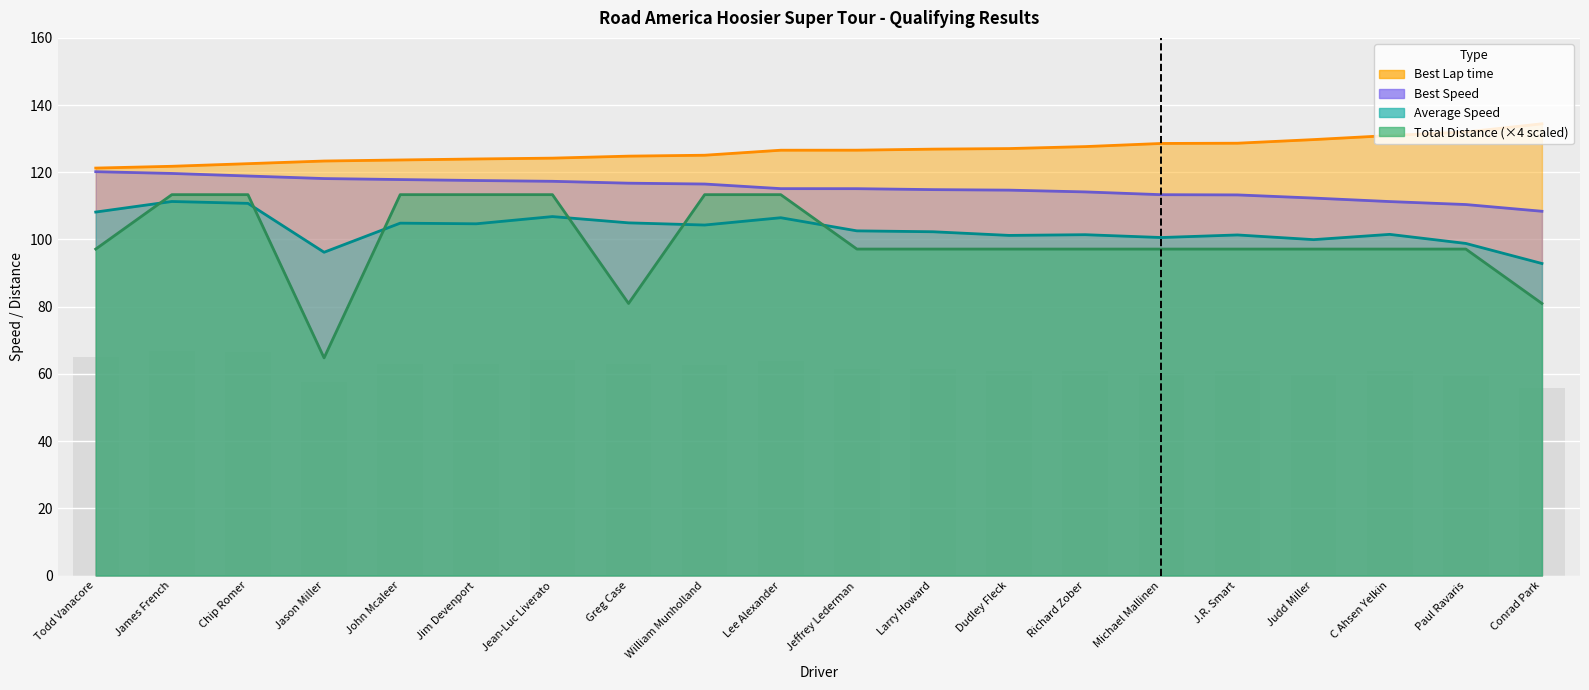

How many values in the Best Speed series exceed 115?

11